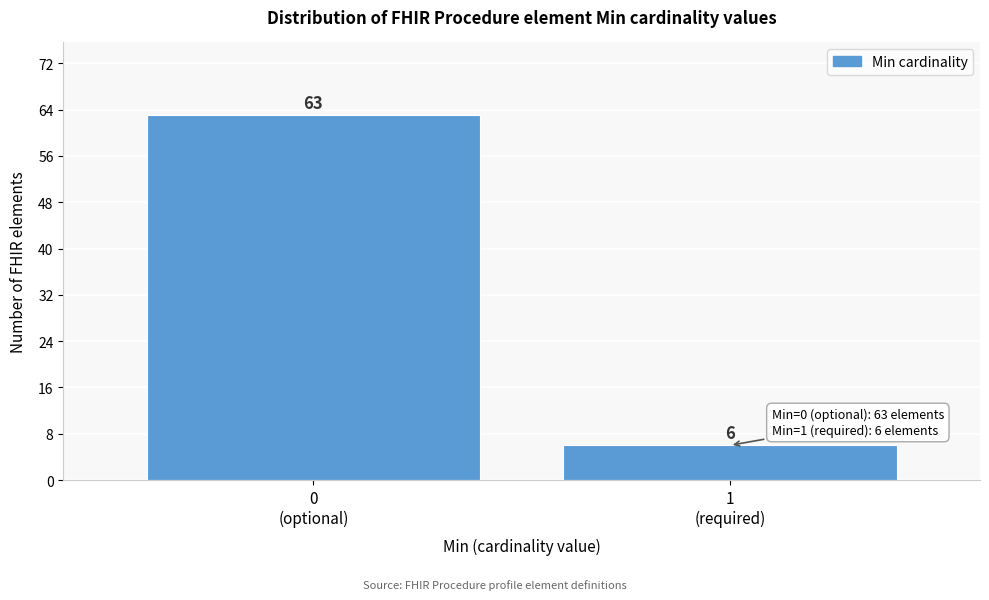

Reading left to right, what are all the values shown in this chart?

63	6